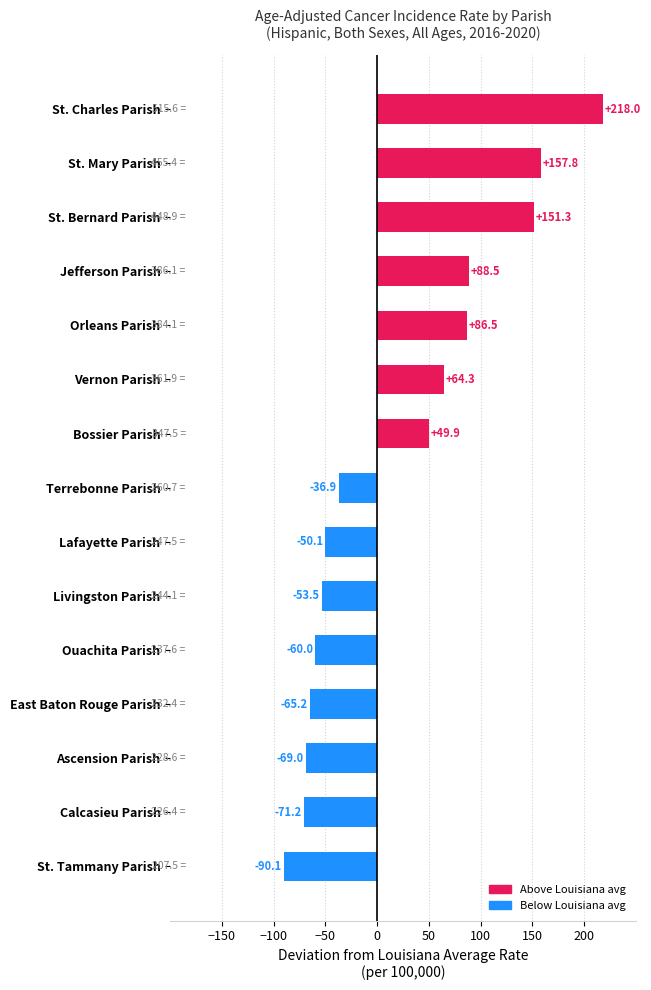

List the labels in order of value, largest first.

St. Charles Parish, St. Mary Parish, St. Bernard Parish, Jefferson Parish, Orleans Parish, Vernon Parish, Bossier Parish, Terrebonne Parish, Lafayette Parish, Livingston Parish, Ouachita Parish, East Baton Rouge Parish, Ascension Parish, Calcasieu Parish, St. Tammany Parish